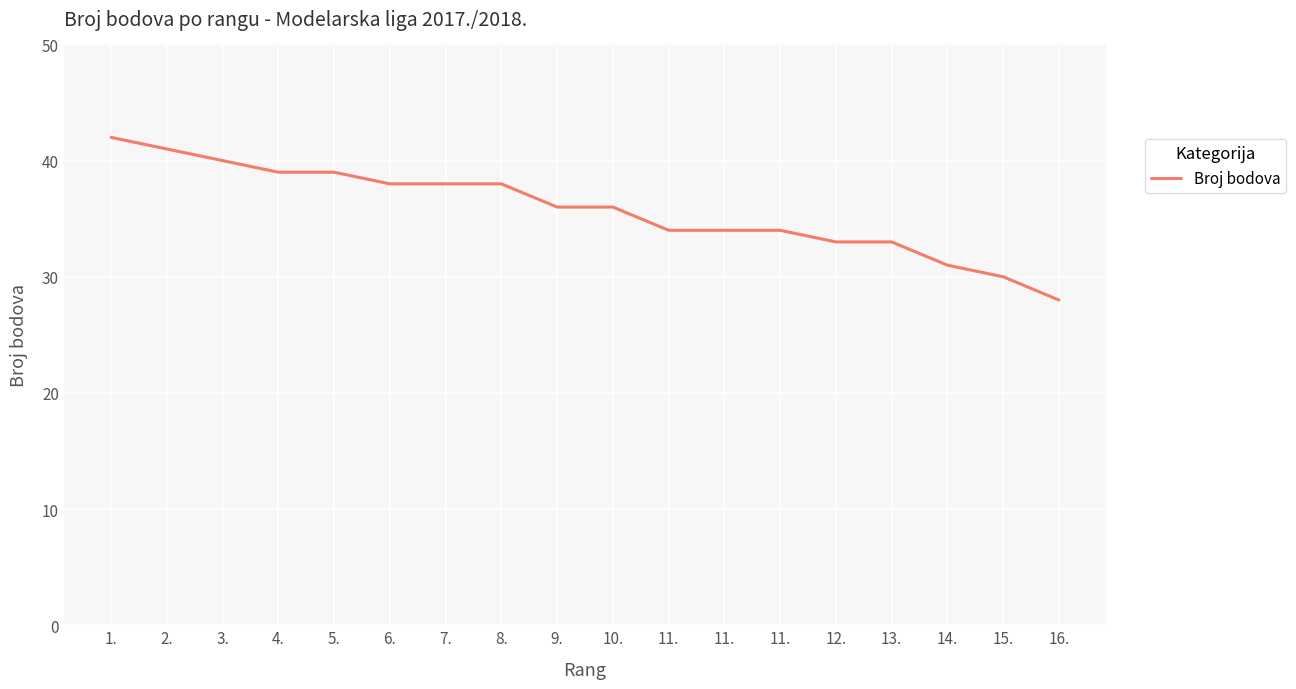

What is the label of the 16th point from the left?

14.